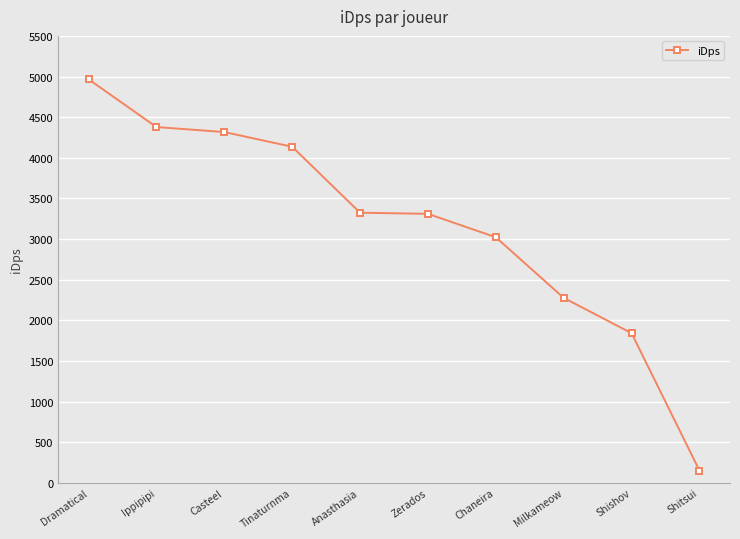

What is the change in value from Anasthasia to Milkameow?

-1047.9